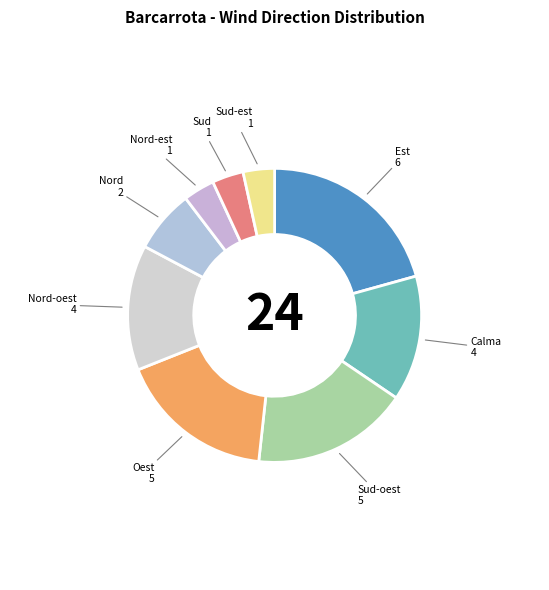

Count the number of slices in the pie.

9